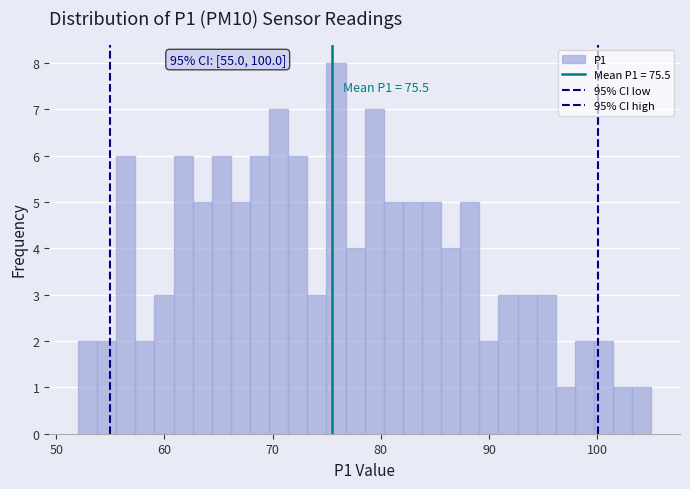

Read against the x-axis, roughly where is the centre of the tallest bar?

76